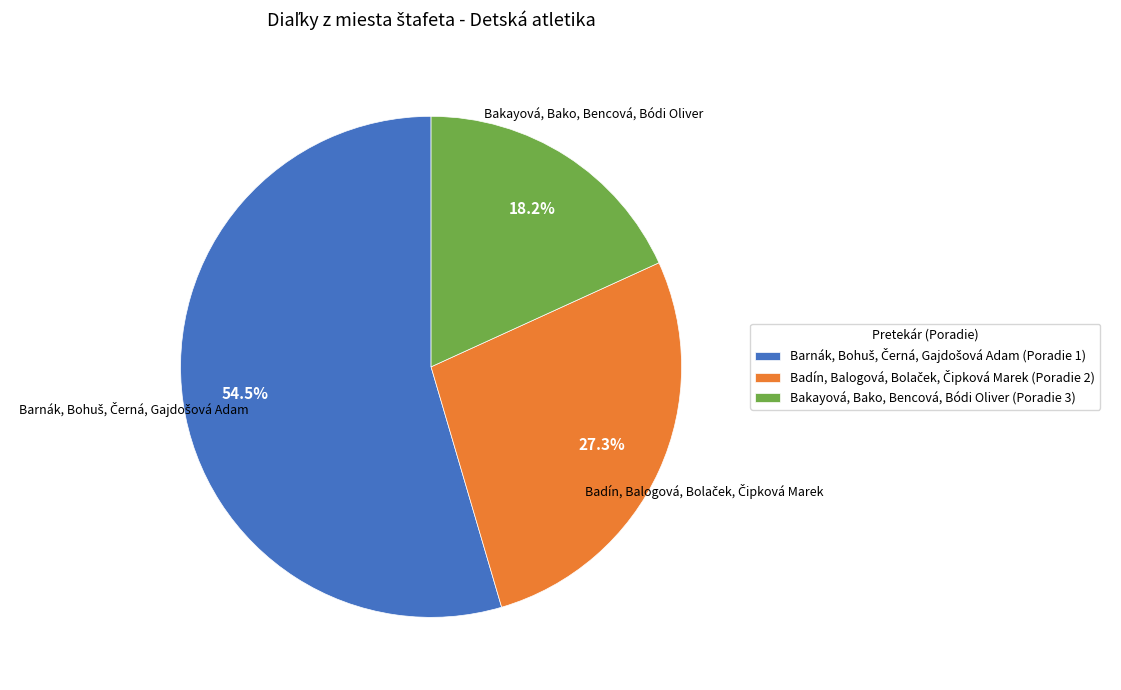

Is there any slice that represents more than half of the pie?

Yes